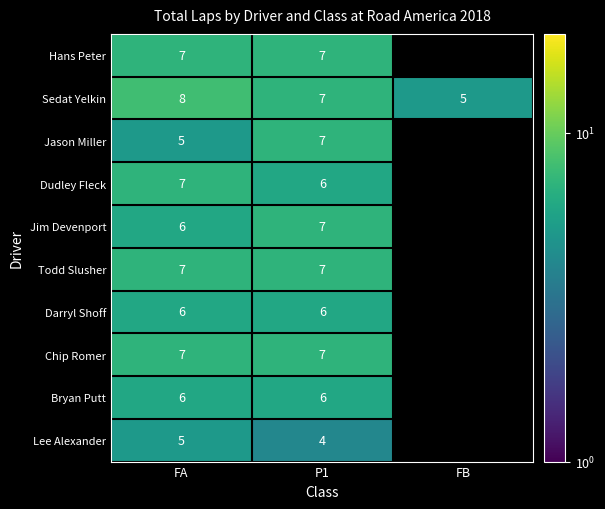

Which series changed the most between FA and P1?

Jason Miller